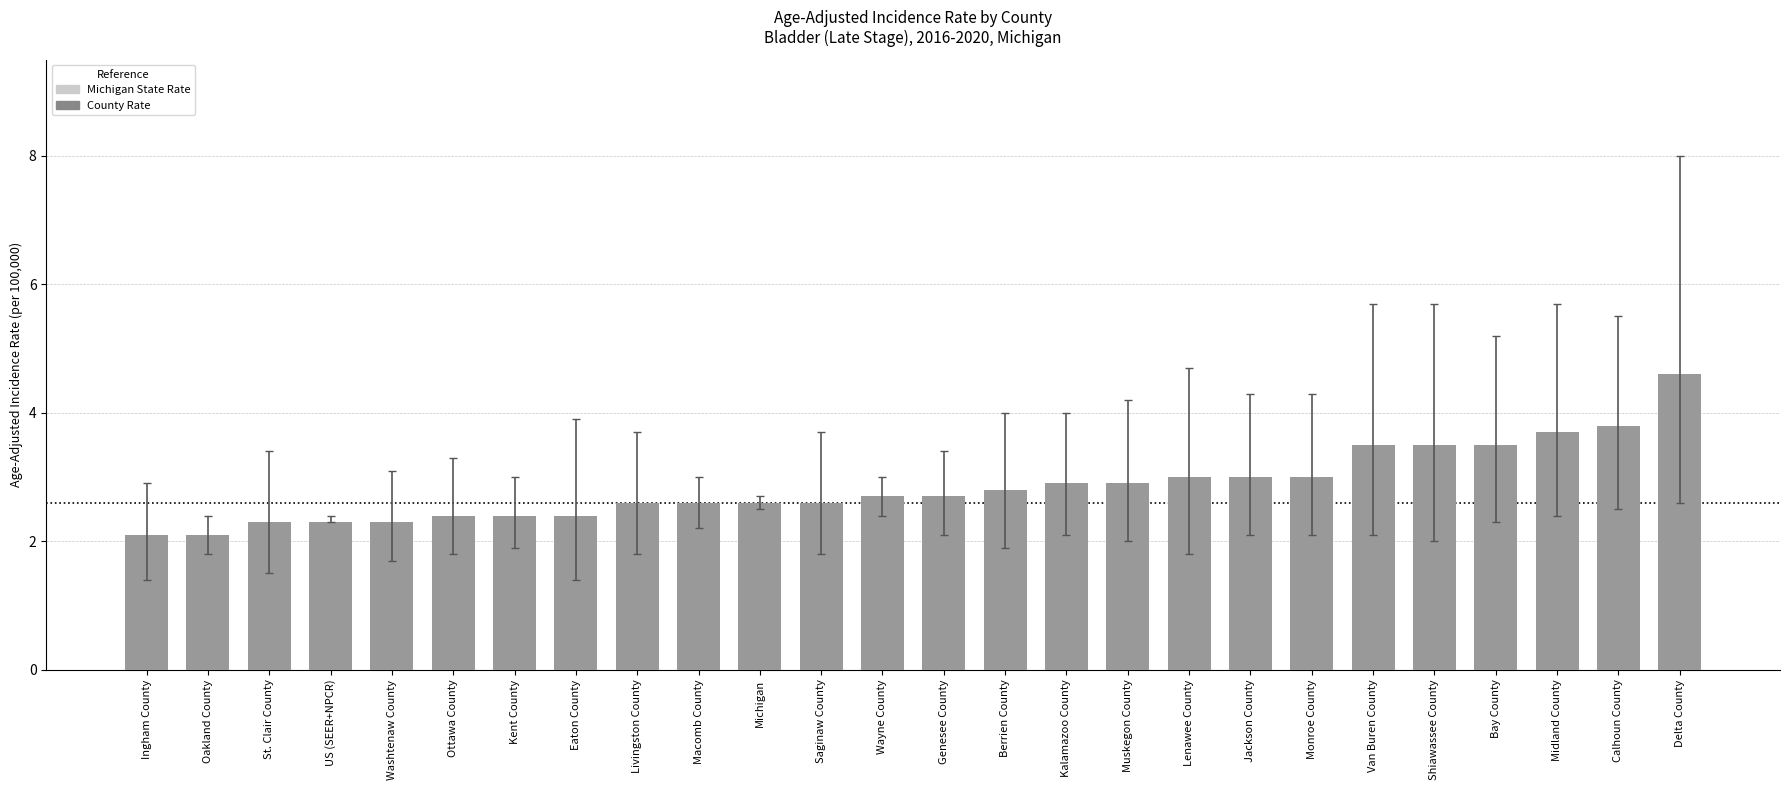

Approximately how many times larger is the value at Kent County compared to Kalamazoo County?

0.8